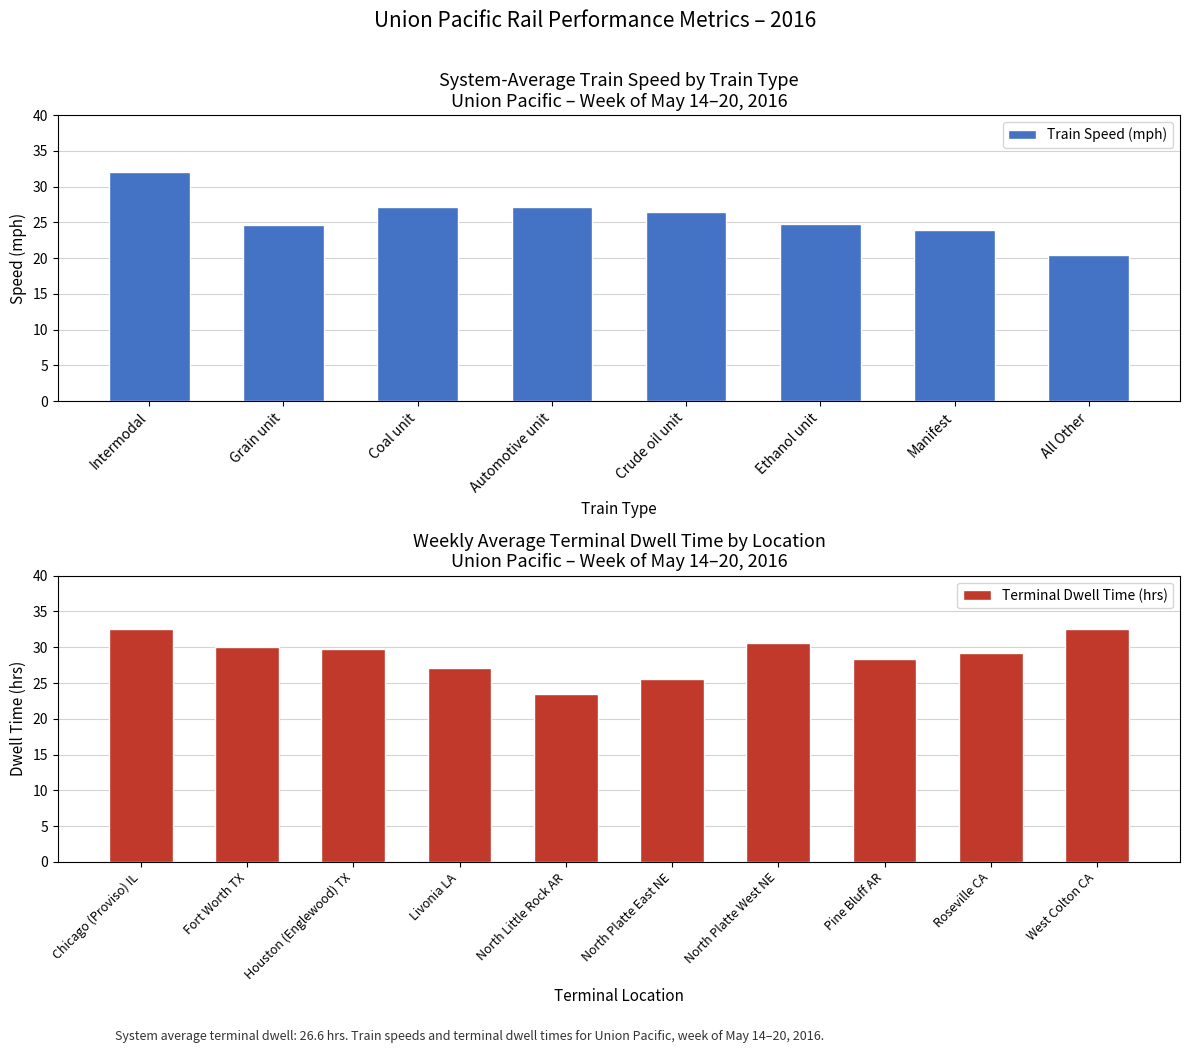

How many data points are less than 26?

4